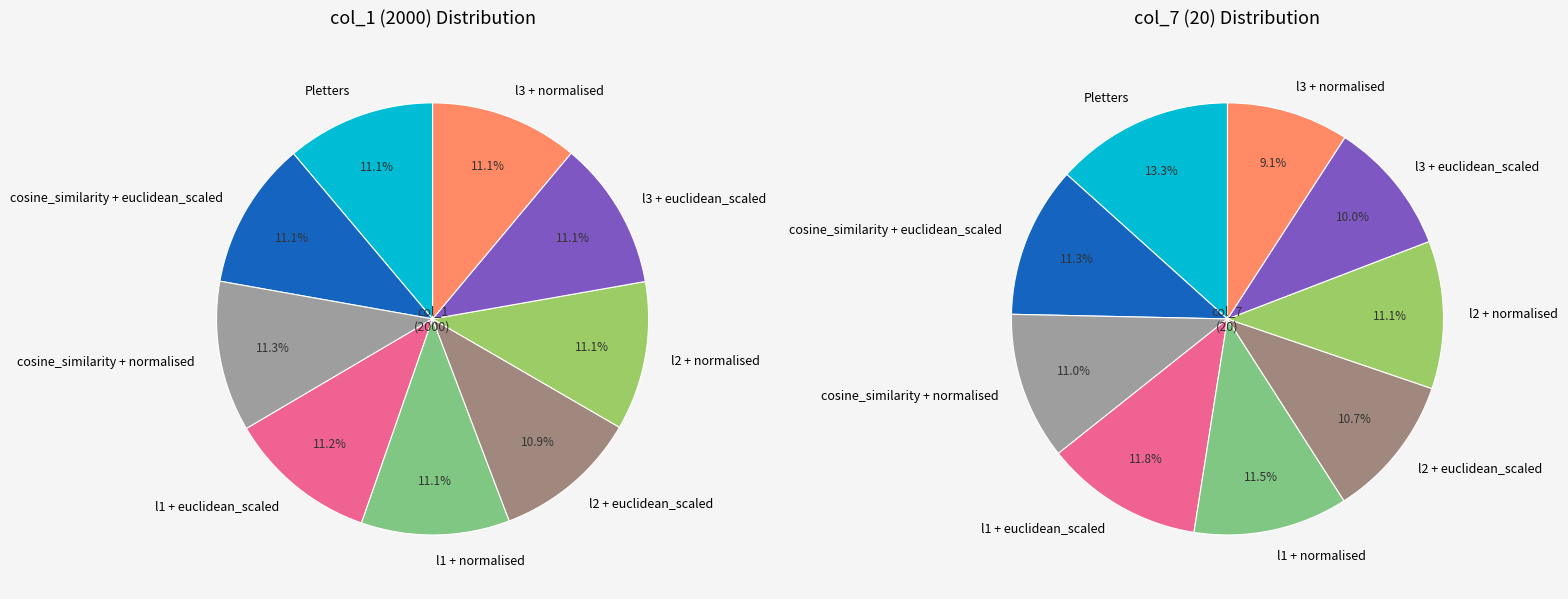

True or false: 4 accounts for 26% of the total.

False